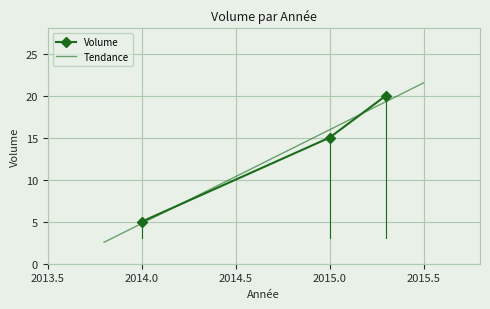

The value at 2014 is 2. True or false?

False